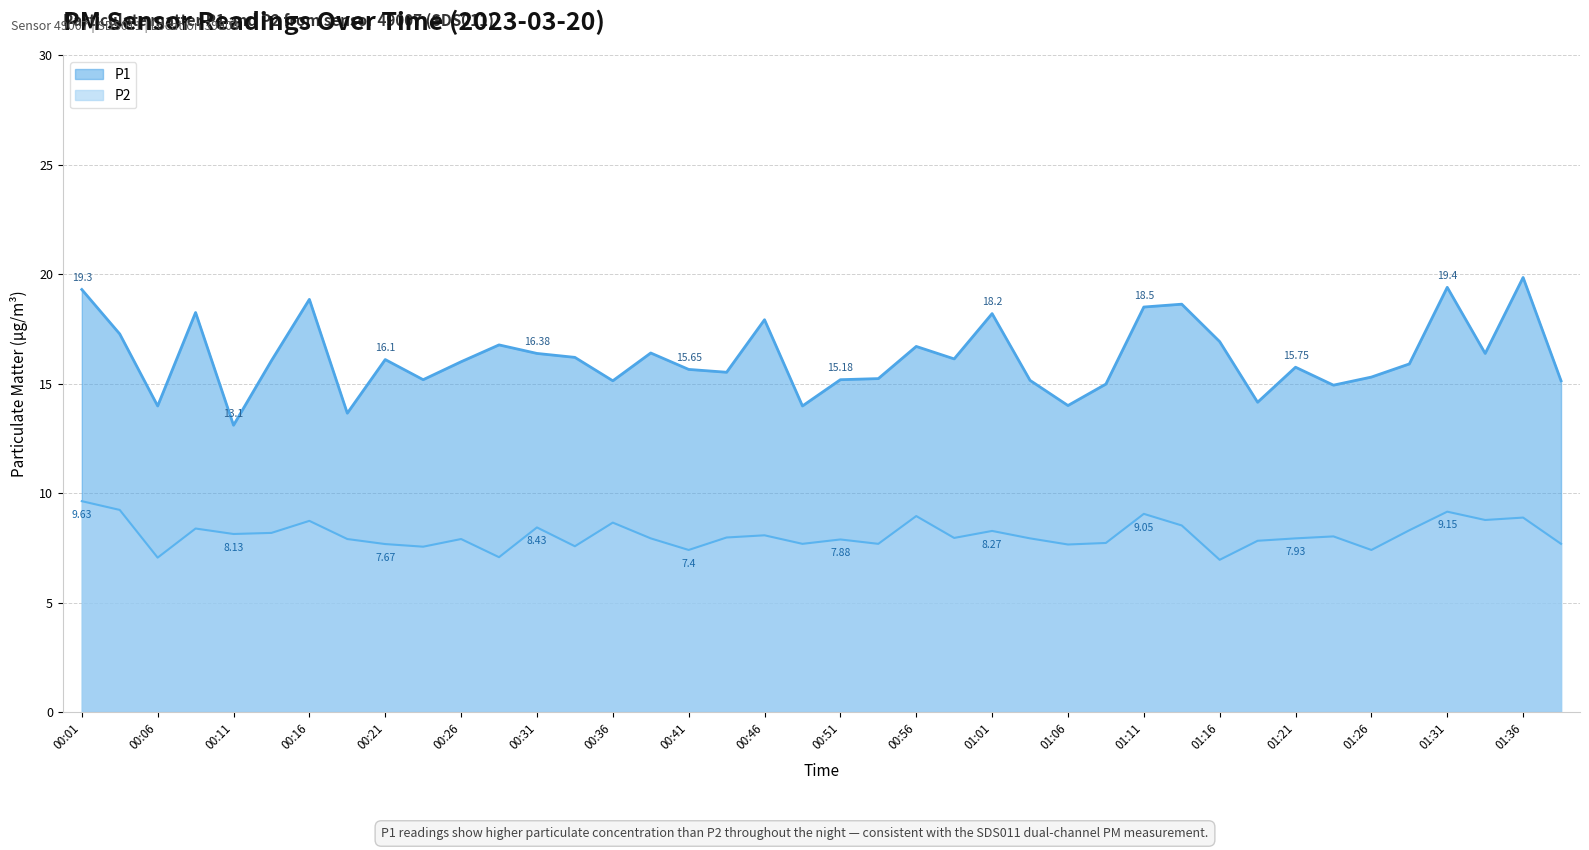

What is the approximate value of P2 at 00:24?

7.5